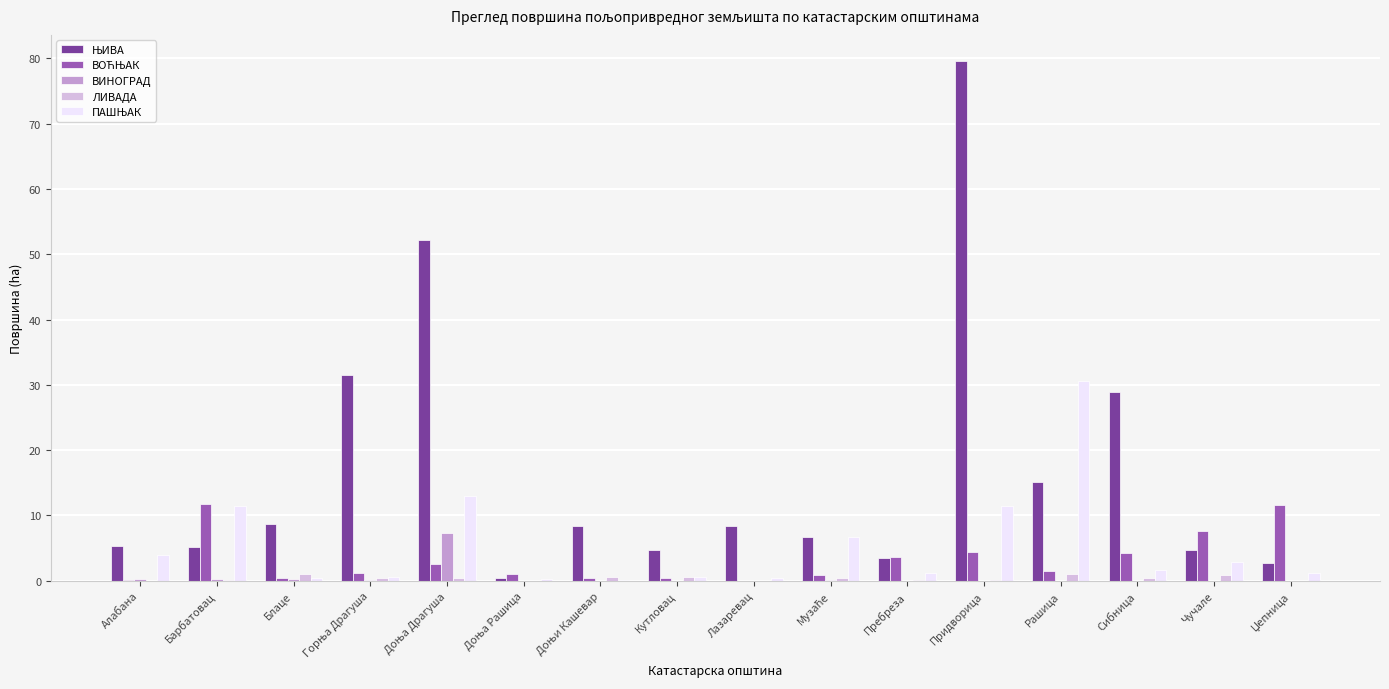

What is the greatest value displayed?

79.6